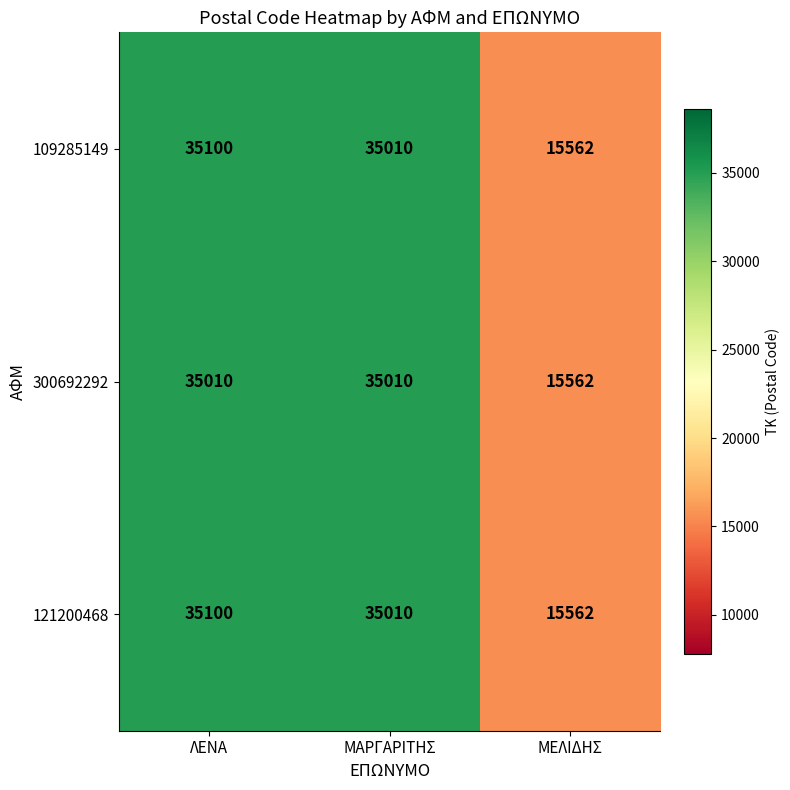

What is the difference between the second highest and minimum values in the 300692292 series?

19448